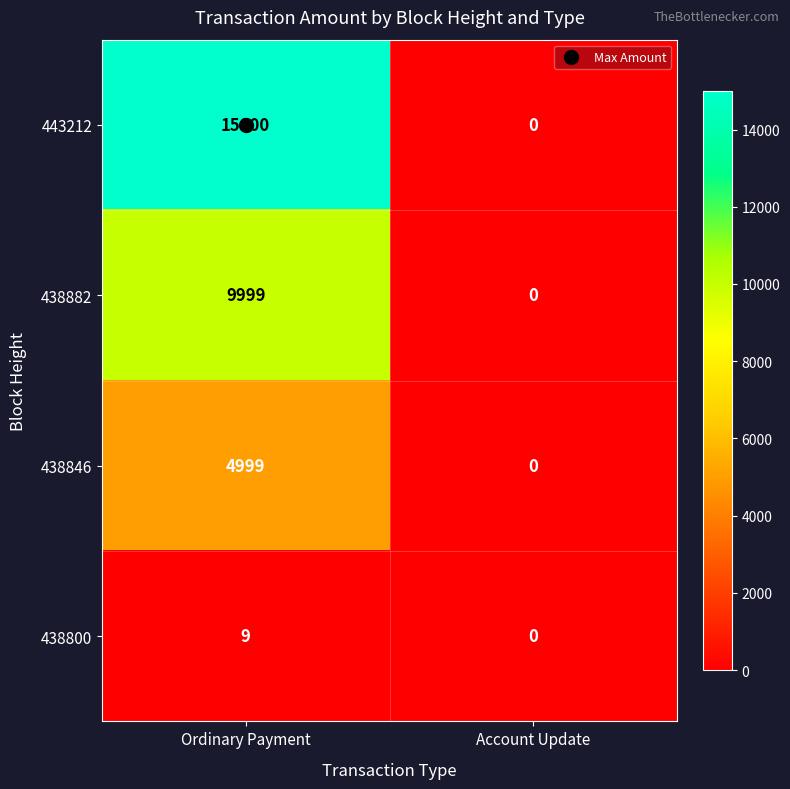

Between Ordinary Payment and Account Update, which series saw the biggest shift?

443212